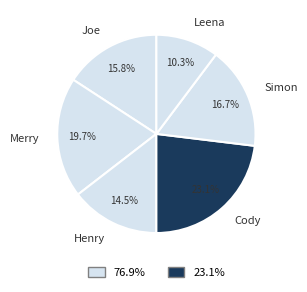

The Leena slice represents 10% of the pie. True or false?

True